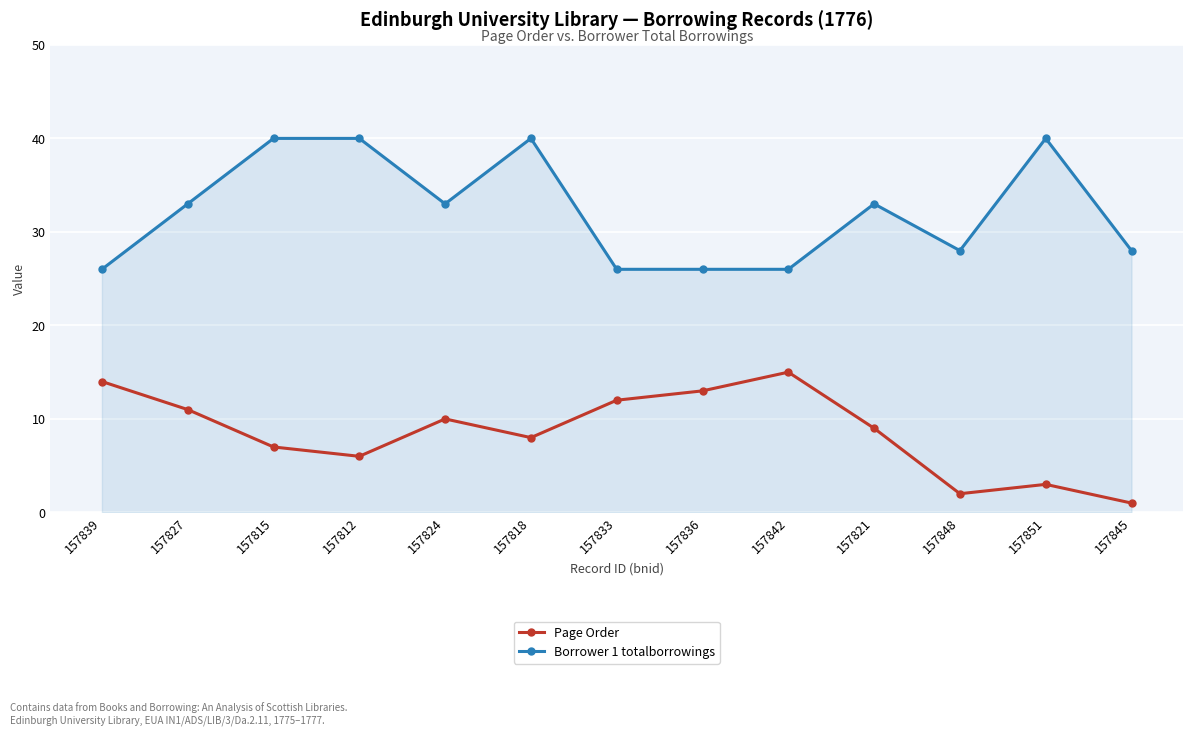

What is the sum of the Page Order values at 157821 and 157836?

22